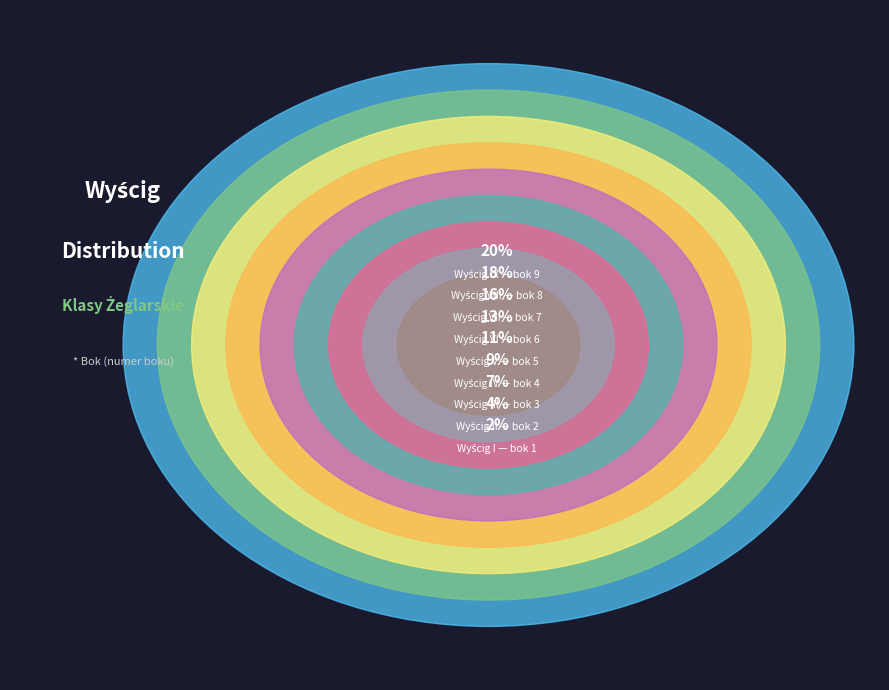

Which slice is the smallest?

I